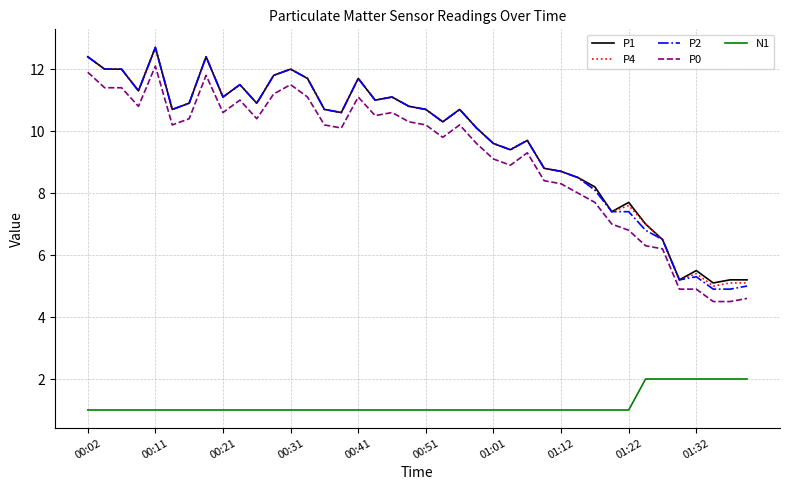

Reading left to right, what are all the values shown in this chart?

P1: 12.4	12.0	12.0	11.3	12.7	10.7	10.9	12.4	11.1	11.5	10.9	11.8	12.0	11.7	10.7	10.6	11.7	11.0	11.1	10.8	10.7	10.3	10.7	10.1	9.6	9.4	9.7	8.8	8.7	8.5	8.2	7.4	7.7	7.0	6.5	5.2	5.5	5.1	5.2	5.2
P4: 12.4	12.0	12.0	11.3	12.7	10.7	10.9	12.4	11.1	11.5	10.9	11.8	12.0	11.7	10.7	10.6	11.7	11.0	11.1	10.8	10.7	10.3	10.7	10.1	9.6	9.4	9.7	8.8	8.7	8.5	8.1	7.4	7.6	7.0	6.5	5.2	5.4	5.0	5.1	5.1
P2: 12.4	12.0	12.0	11.3	12.7	10.7	10.9	12.4	11.1	11.5	10.9	11.8	12.0	11.7	10.7	10.6	11.7	11.0	11.1	10.8	10.7	10.3	10.7	10.1	9.6	9.4	9.7	8.8	8.7	8.5	8.1	7.4	7.4	6.8	6.5	5.2	5.3	4.9	4.9	5.0
P0: 11.9	11.4	11.4	10.8	12.1	10.2	10.4	11.8	10.6	11.0	10.4	11.2	11.5	11.1	10.2	10.1	11.1	10.5	10.6	10.3	10.2	9.8	10.2	9.6	9.1	8.9	9.3	8.4	8.3	8.0	7.7	7.0	6.8	6.3	6.2	4.9	4.9	4.5	4.5	4.6
N1: 1.0	1.0	1.0	1.0	1.0	1.0	1.0	1.0	1.0	1.0	1.0	1.0	1.0	1.0	1.0	1.0	1.0	1.0	1.0	1.0	1.0	1.0	1.0	1.0	1.0	1.0	1.0	1.0	1.0	1.0	1.0	1.0	1.0	2.0	2.0	2.0	2.0	2.0	2.0	2.0